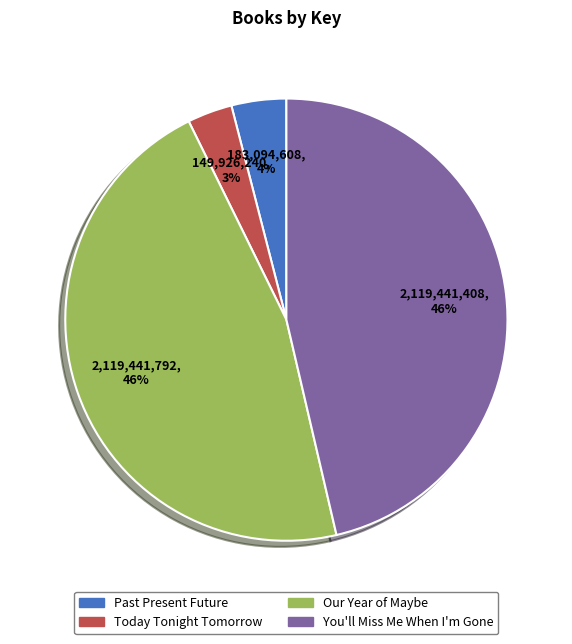

How many slices are in this pie chart?

4